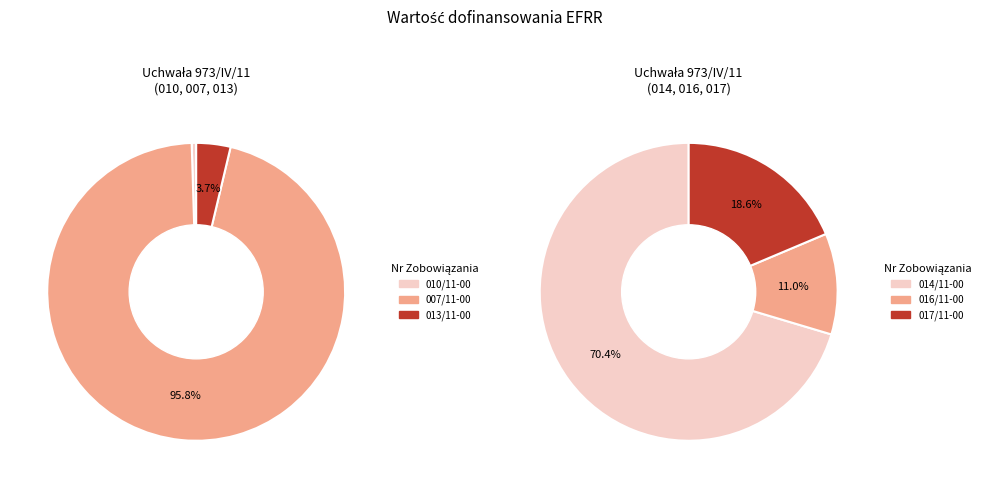

How many slices are in this pie chart?

6